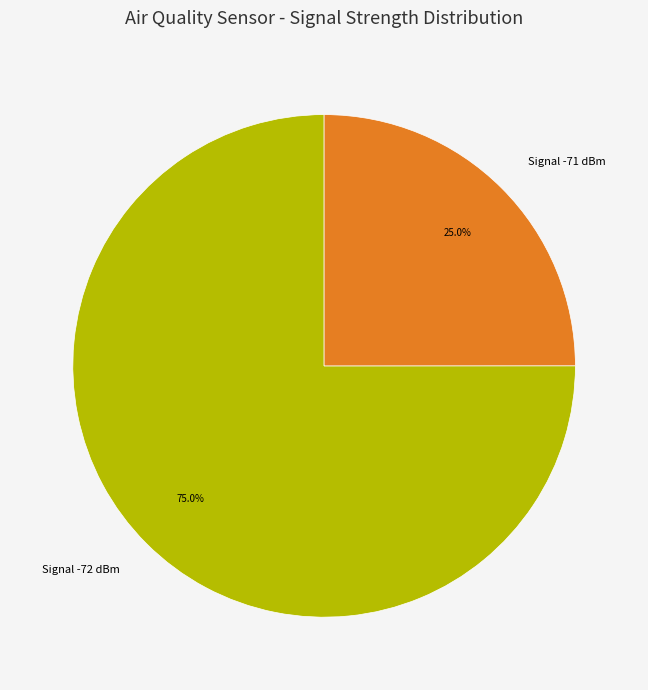

Between Signal -71 dBm and Signal -72 dBm, which is larger?

Signal -72 dBm